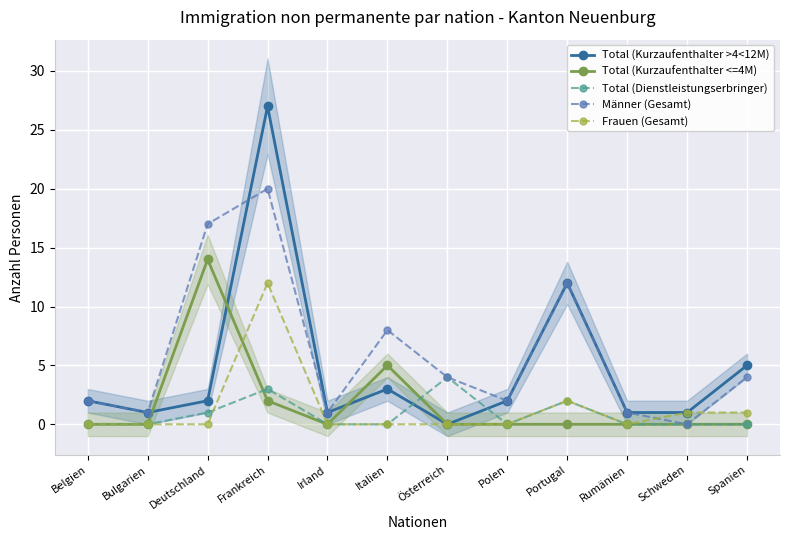

Where do Total (Kurzaufenthalter <=4M) and Frauen (Gesamt) first cross each other?

Deutschland and Frankreich